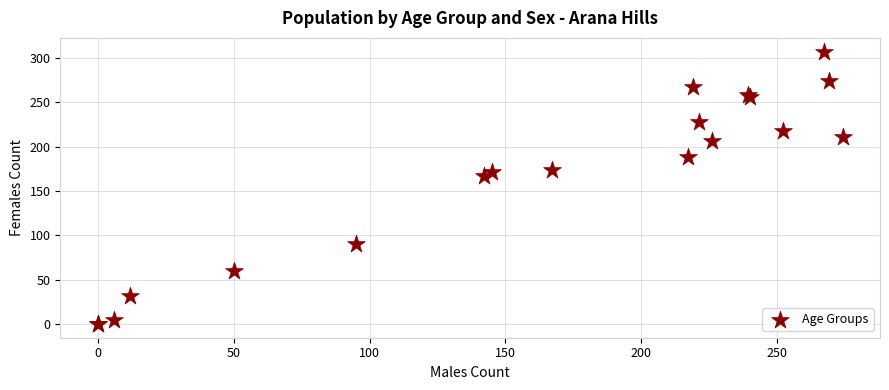

What Y value in the scatter plot is closest to 153?

167